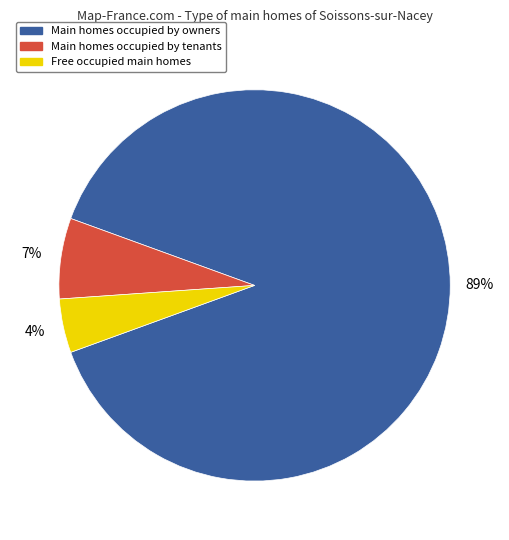

To the nearest percent, what is the average slice percentage?

33%